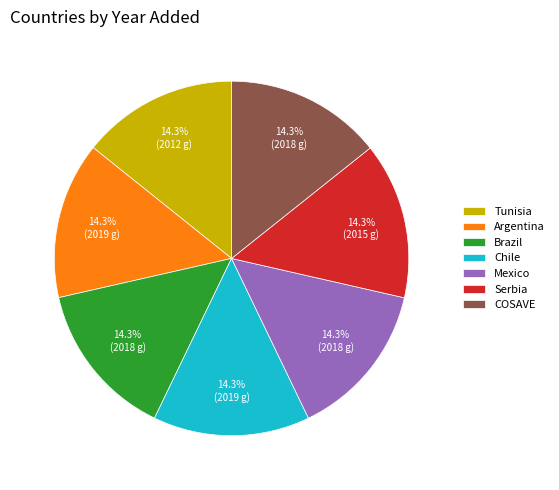

To the nearest percent, what is the average slice percentage?

14%